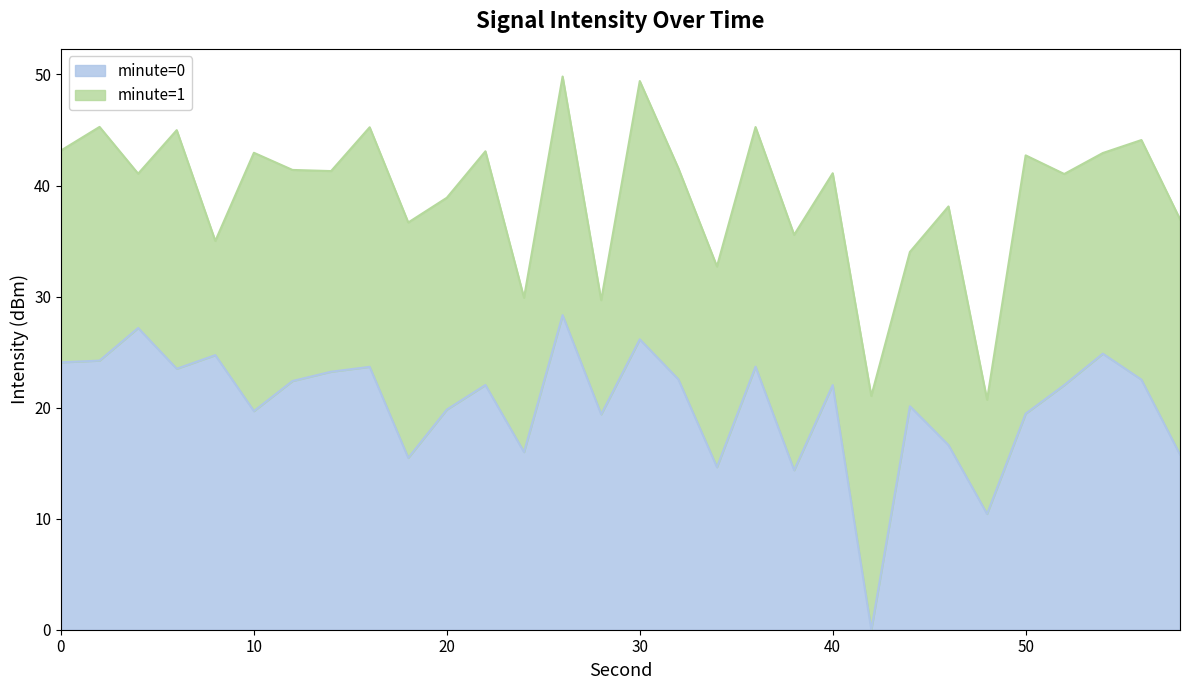

How many data points does each series have?

30